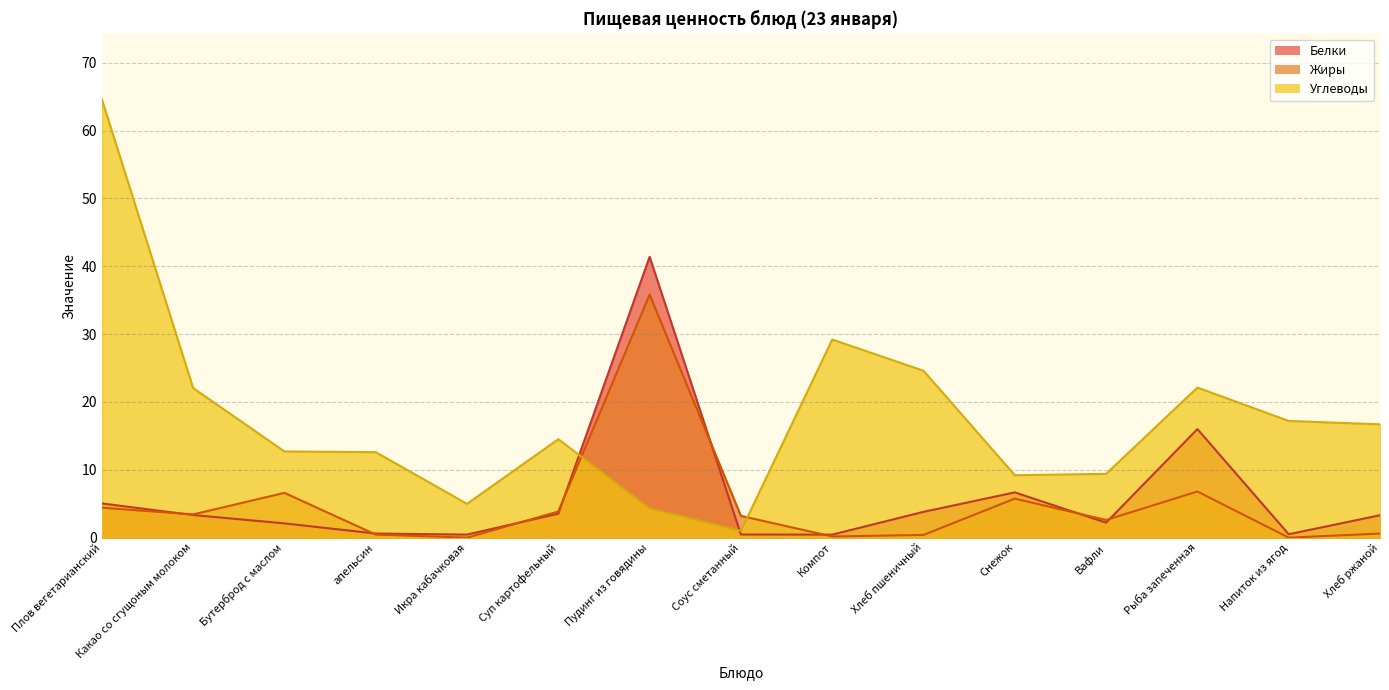

What is the difference between the second highest and second lowest values in the Жиры series?

6.8